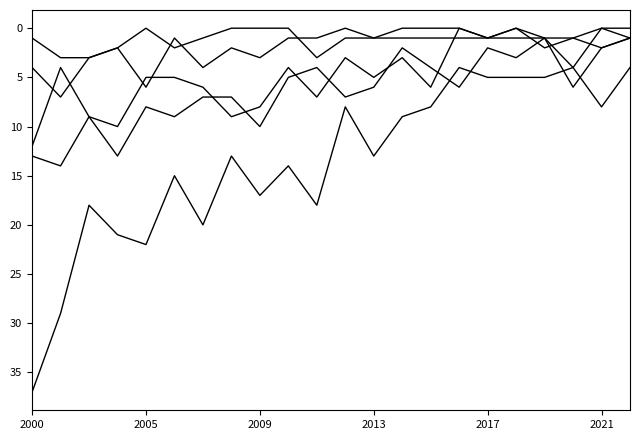

Reading right to left, list all the values displayed in this chart.

激突され: 4	8	4	5	5	5	4	8	9	13	8	18	14	17	13	20	15	22	21	18	29	37
はさまれ巻き込まれ: 1	2	6	1	3	2	6	4	2	6	7	4	5	10	7	7	9	8	13	9	14	13
飛来・落下: 1	2	1	2	0	1	0	6	3	5	3	7	4	8	9	6	5	5	10	9	4	12
墜落・転落: 0	0	4	1	1	1	1	1	1	1	0	1	1	3	2	4	1	6	2	3	7	4
転倒: 1	0	1	1	0	1	0	0	0	1	1	3	0	0	0	1	2	0	2	3	3	1